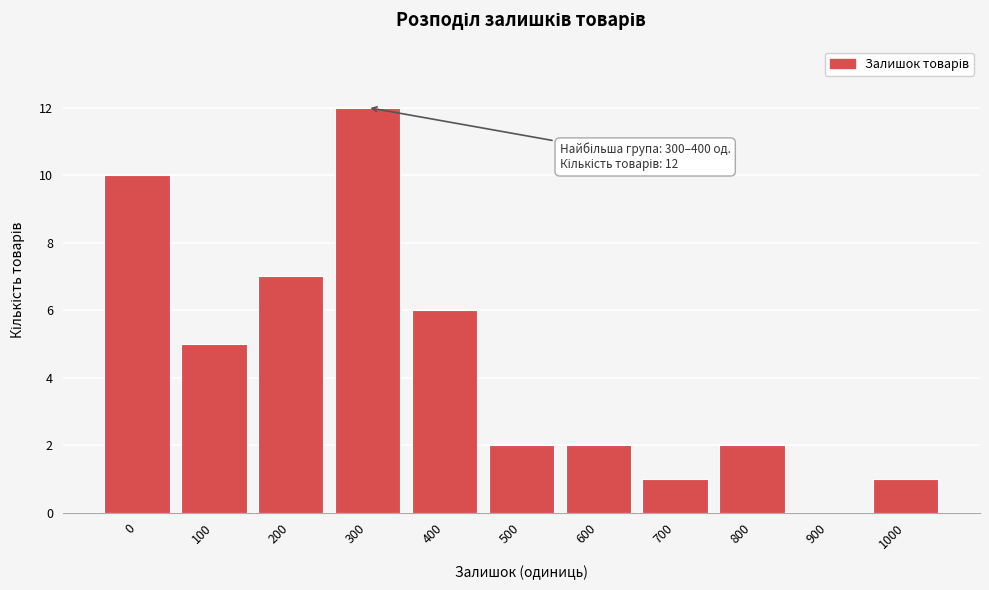

Reading left to right, transcribe all the data shown in this chart.

0=10	100=5	200=7	300=12	400=6	500=2	600=2	700=1	800=2	900=0	1000=1